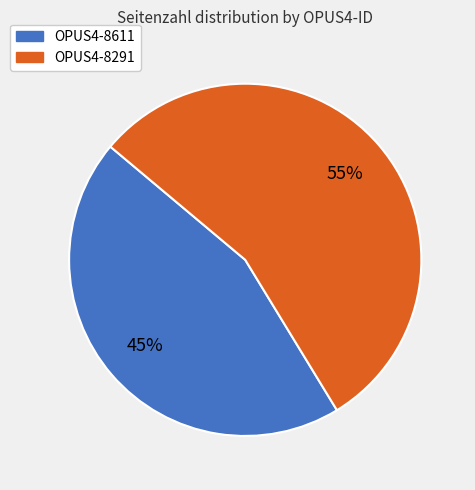

Which slice is the smallest?

OPUS4-8611